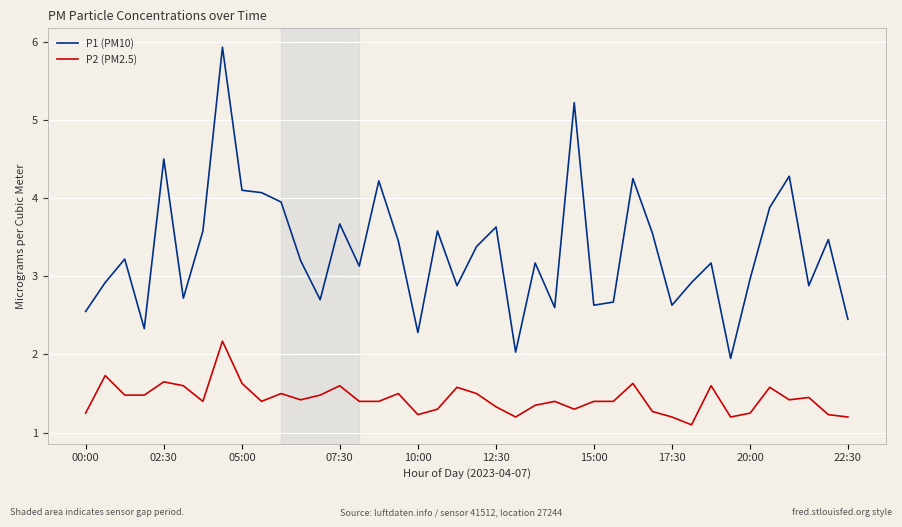

What is the difference between the maximum and minimum values in the P2 (PM2.5) series?

1.1